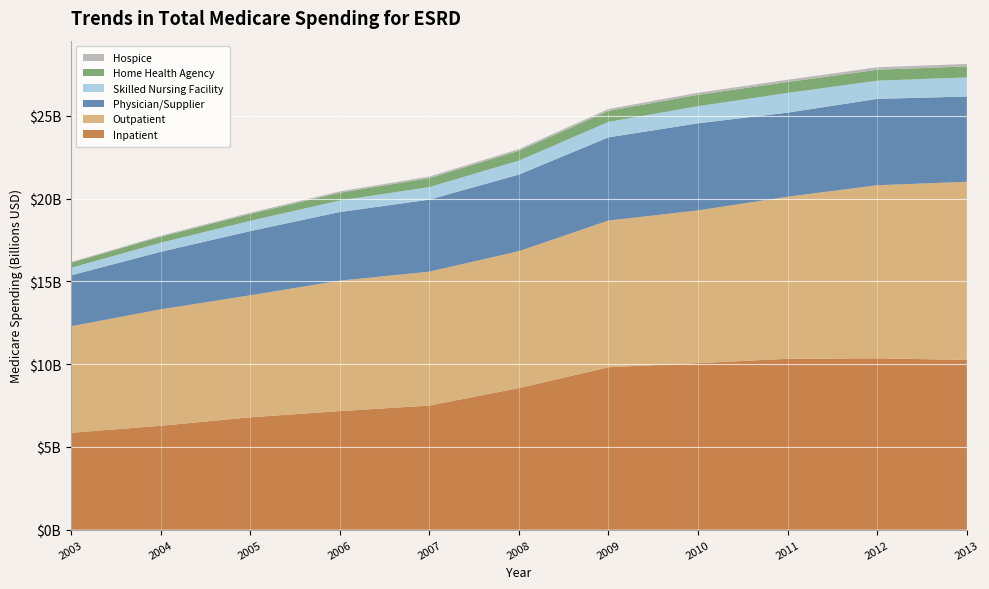

Reading left to right, what are all the values shown in this chart?

Inpatient: 2003=5856095154.7	2004=6280547556.8	2005=6791565869.5	2006=7166769327.1	2007=7502321184.3	2008=8558285230.0	2009=9815548018.6	2010=10066341673.9	2011=10326897268.6	2012=10353503263.2	2013=10261015686.7
Outpatient: 2003=6434471304.1	2004=7031966688.4	2005=7370995293.3	2006=7879976544.5	2007=8088227408.2	2008=8273575078.0	2009=8864918238.8	2010=9228220391.6	2011=9794139762.8	2012=10462252555.2	2013=10762599530.5
Physician/Supplier: 2003=3076380308.0	2004=3477020059.0	2005=3880002463.0	2006=4149129484.0	2007=4354564274.0	2008=4627962034.0	2009=5026827777.0	2010=5263422796.0	2011=5081238316.0	2012=5218194455.0	2013=5152502008.0
Skilled Nursing Facility: 2003=455158895.1	2004=549850833.3	2005=618742780.9	2006=693933936.6	2007=759817668.2	2008=841704587.0	2009=935123055.0	2010=1033238907.6	2011=1191365994.3	2012=1098687672.0	2013=1154856463.9
Home Health Agency: 2003=310268397.4	2004=363112000.1	2005=420129394.4	2006=470851947.8	2007=536553370.6	2008=592806043.8	2009=666151658.2	2010=687218571.4	2011=660442650.1	2012=660348236.6	2013=664586741.1
Hospice: 2003=46203906.9	2004=57519257.6	2005=69109449.9	2006=84621913.8	2007=98071965.0	2008=104500088.3	2009=114294210.2	2010=125083164.6	2011=134831537.3	2012=150068939.8	2013=148640669.3